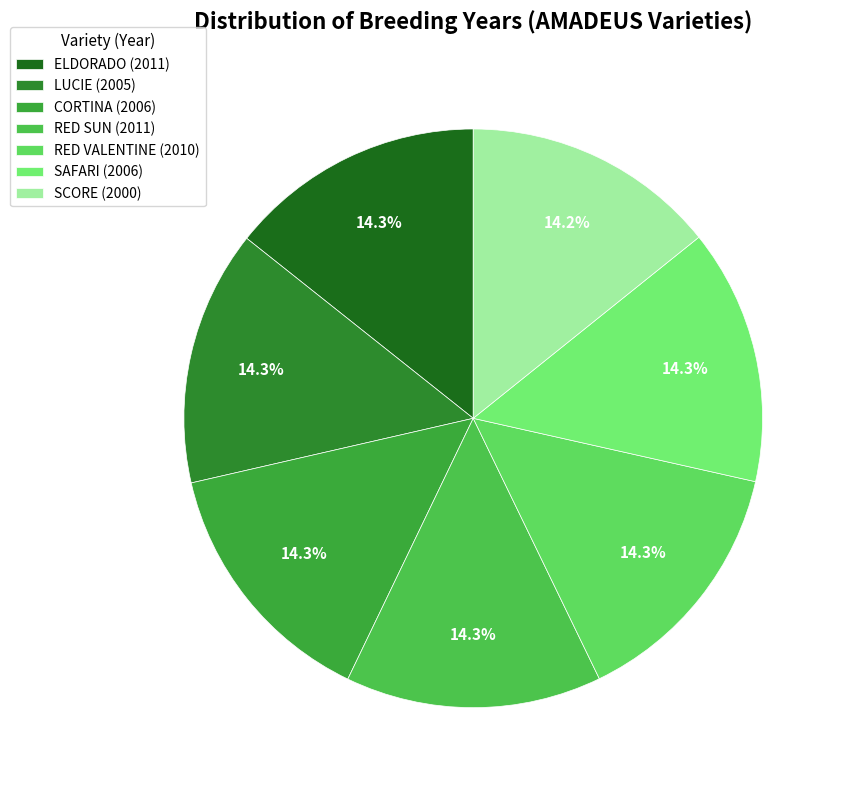

How many slices are in this pie chart?

7